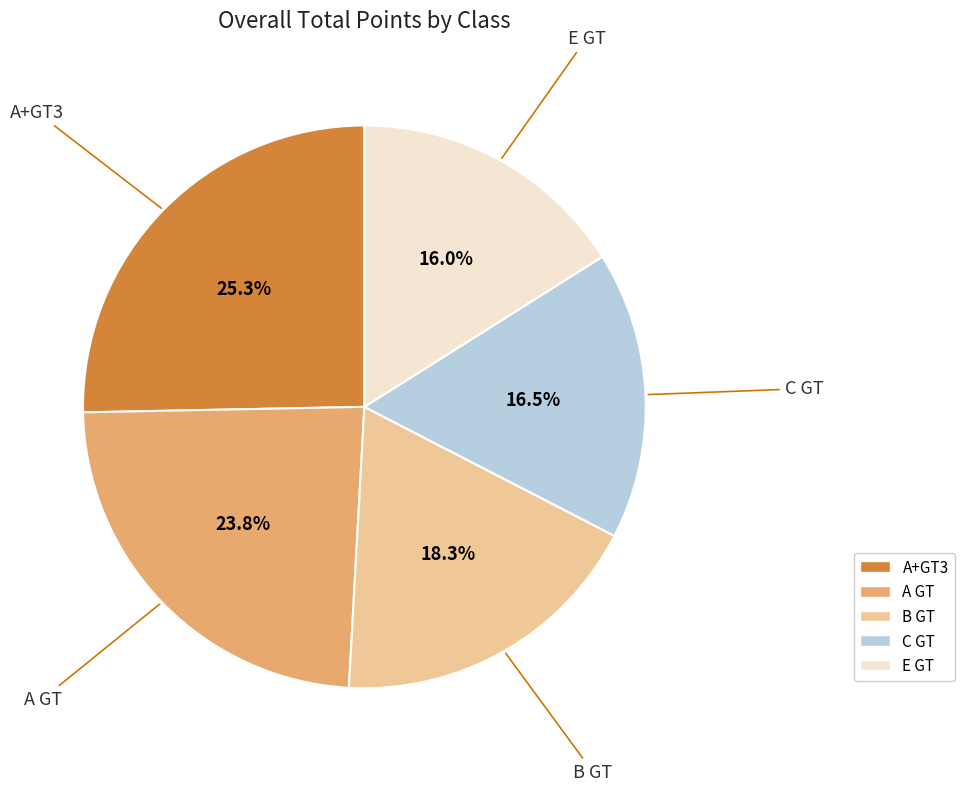

Rank the categories by value from highest to lowest.

A+GT3, A GT, B GT, C GT, E GT